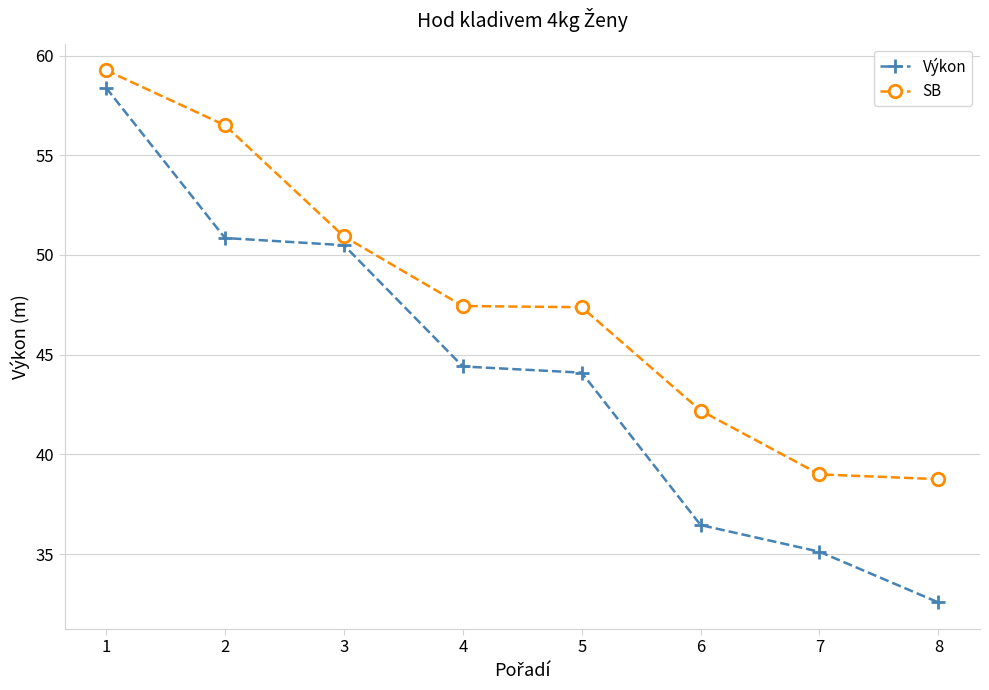

What is the difference between the second highest and minimum values in the Výkon series?

18.3